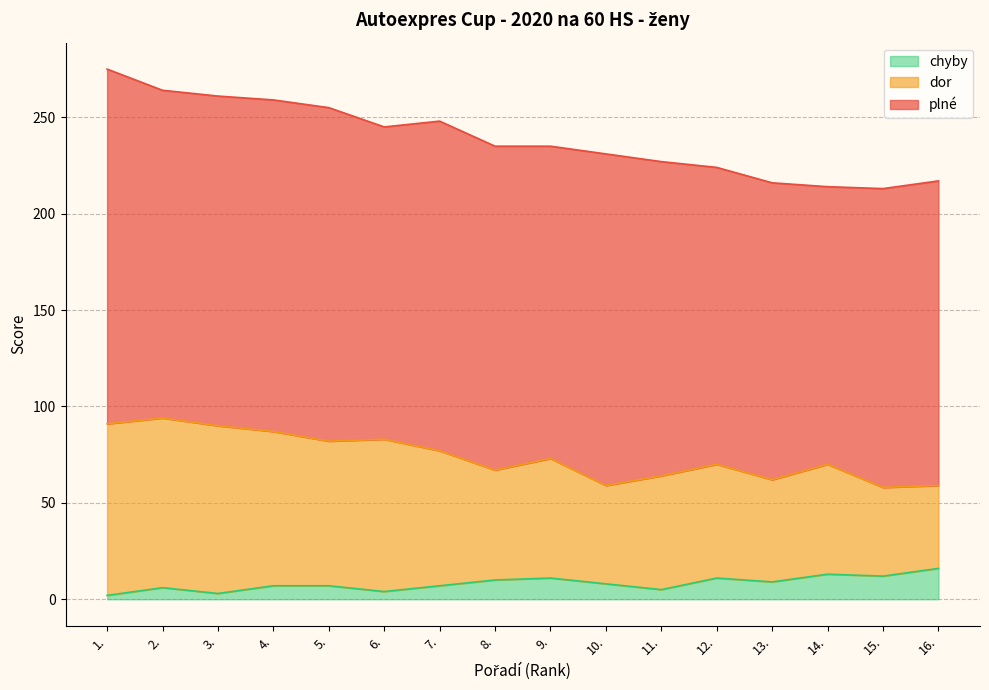

Which has a higher value, 9. or 13.?

9.